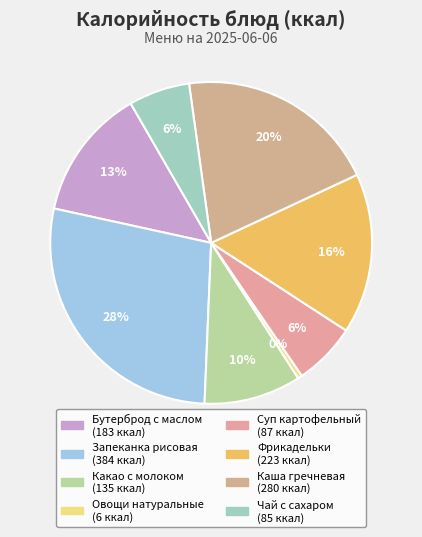

Rank the categories by value from lowest to highest.

Овощи натуральные, Чай с сахаром, Суп картофельный, Какао с молоком, Бутерброд с маслом, Фрикадельки, Каша гречневая, Запеканка рисовая